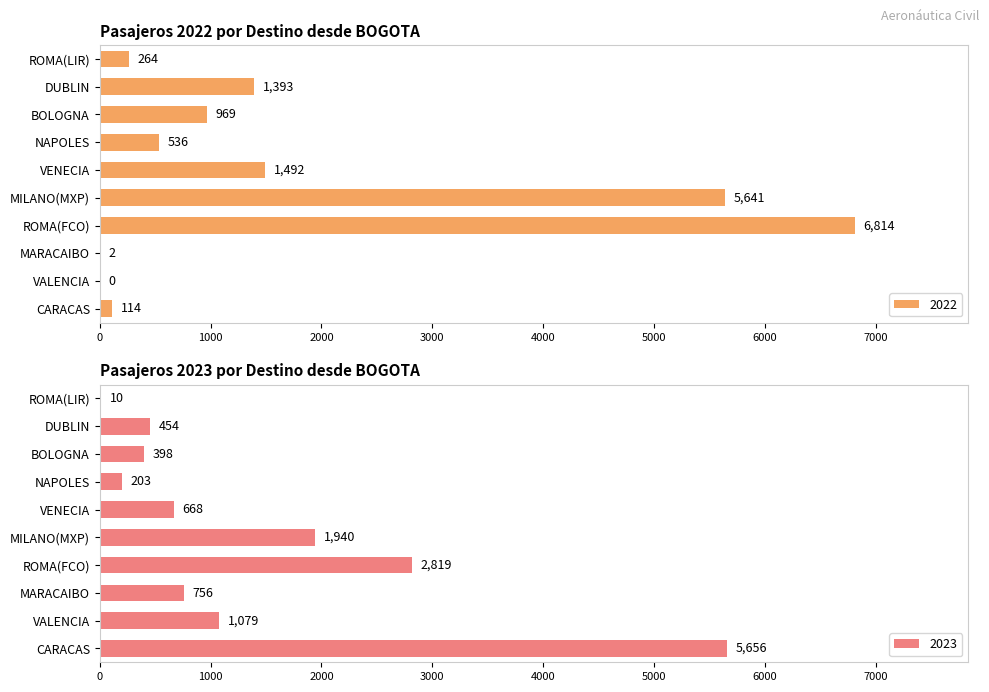

How many bars are there in total?

20